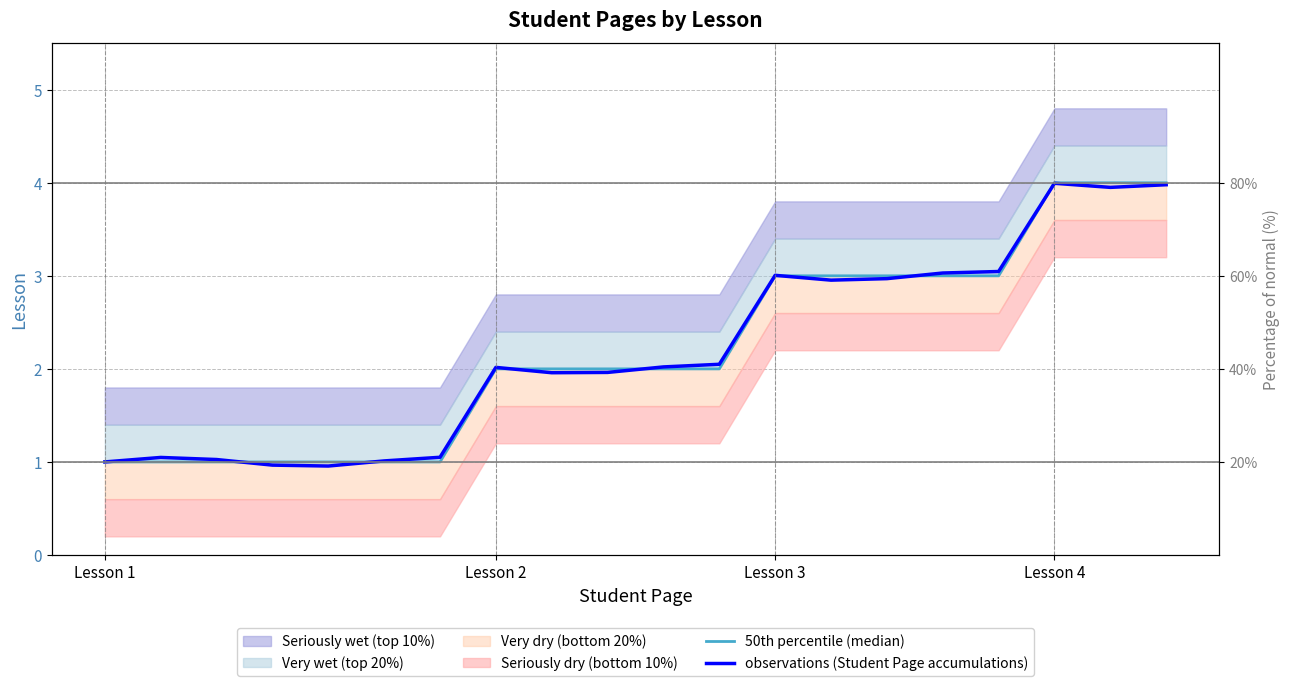

Read the 50th percentile (median) value at Lesson 2.

2.0